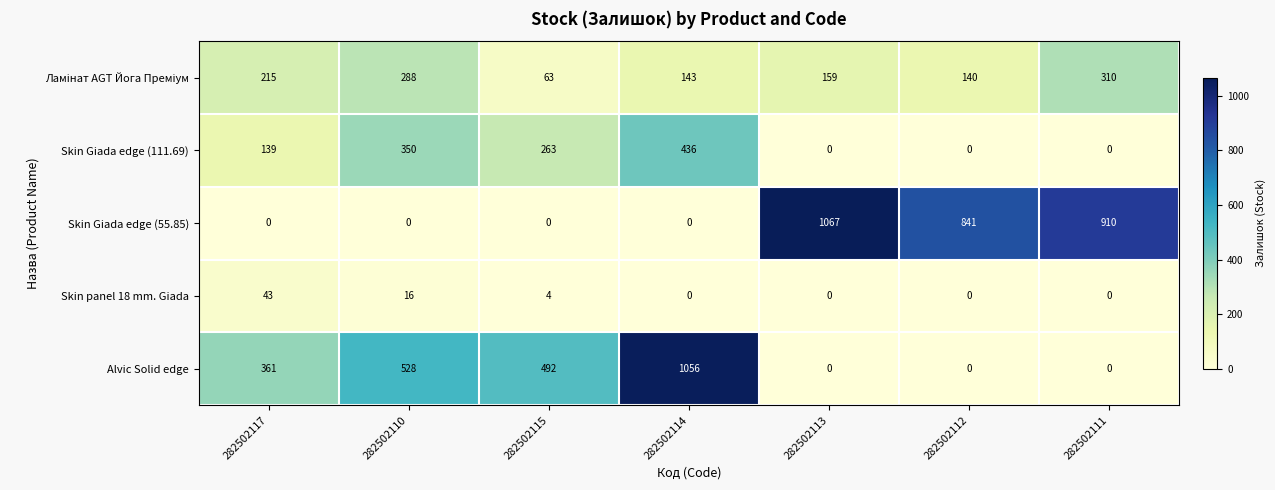

At how many categories does at least one series exceed 857?

3